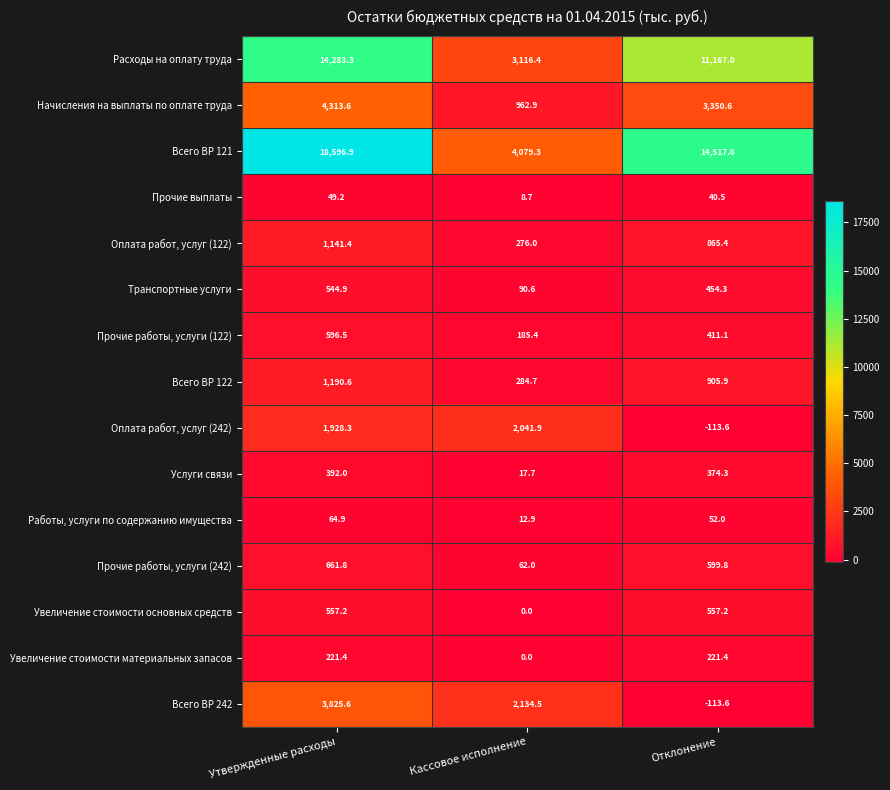

At which category does the chart reach its peak across all series?

Утвержденные расходы